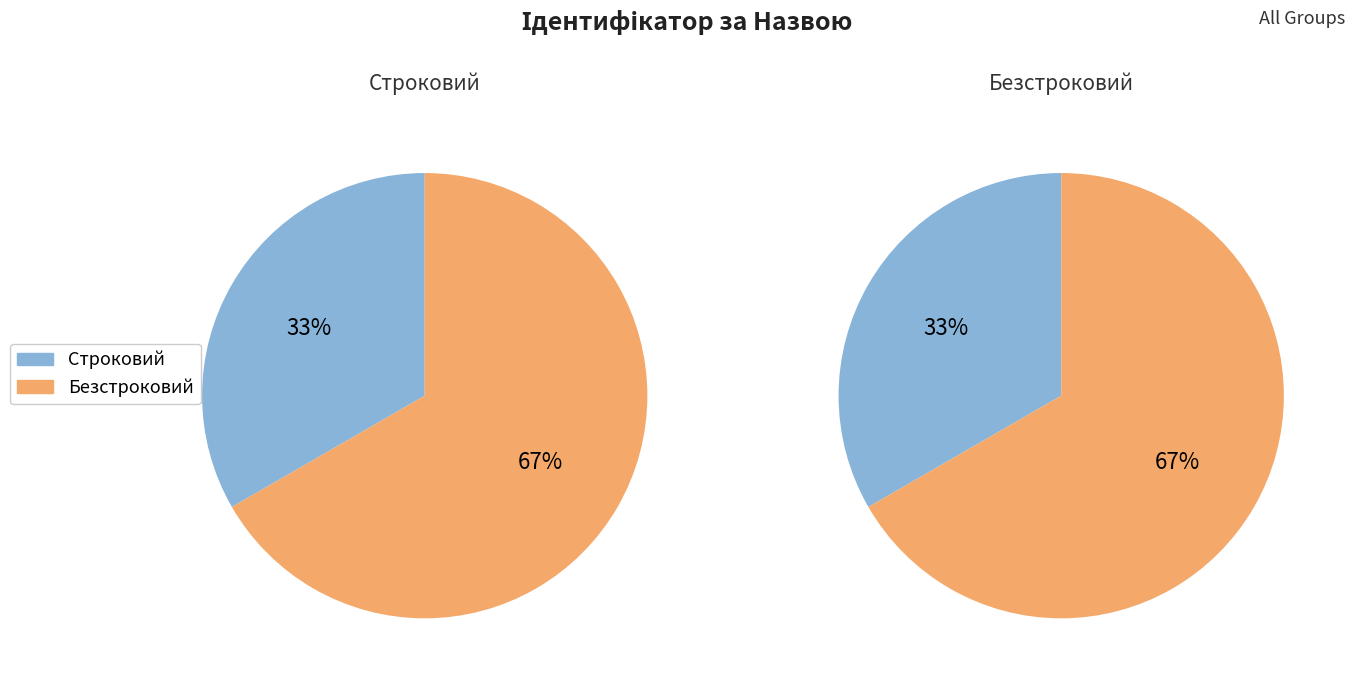

Rank the categories by value from lowest to highest.

Строковий, Безстроковий